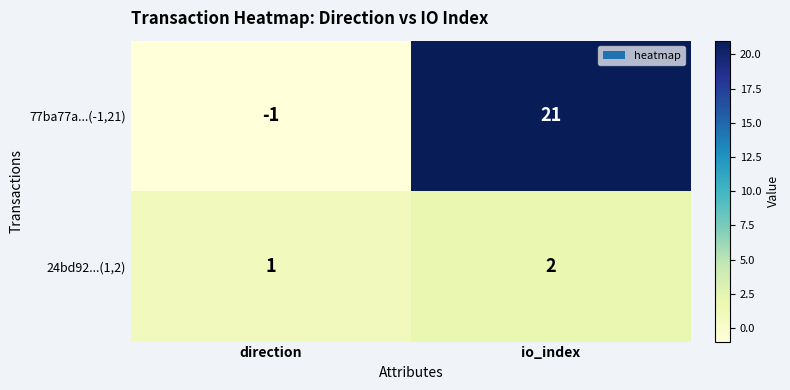

Reading left to right, what are all the values shown in this chart?

77ba77a...(-1,21): direction=-1	io_index=21
24bd92...(1,2): direction=1	io_index=2